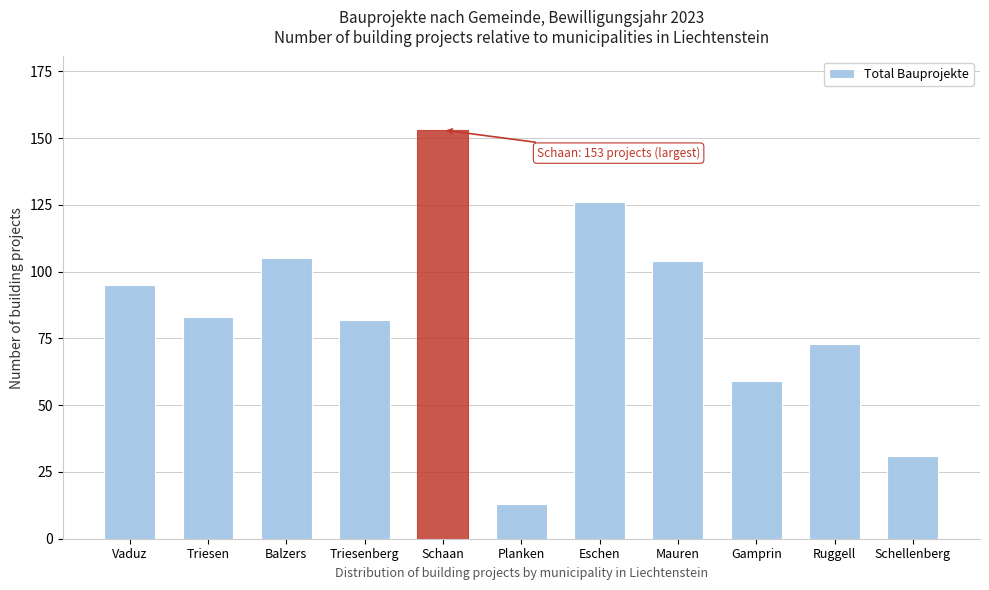

Reading left to right, transcribe all the data shown in this chart.

95	83	105	82	153	13	126	104	59	73	31